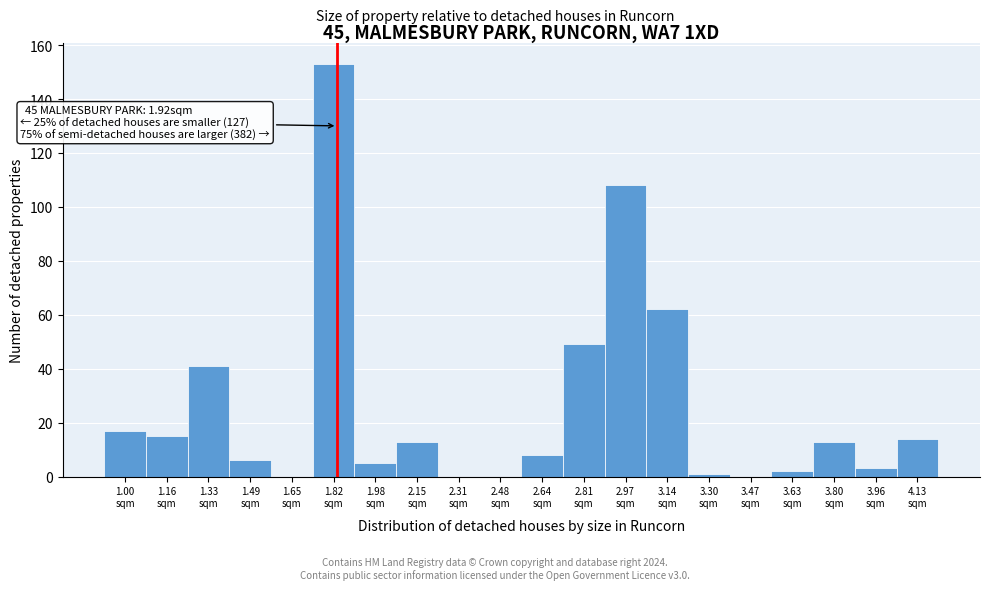

What is the sum of all values?

510